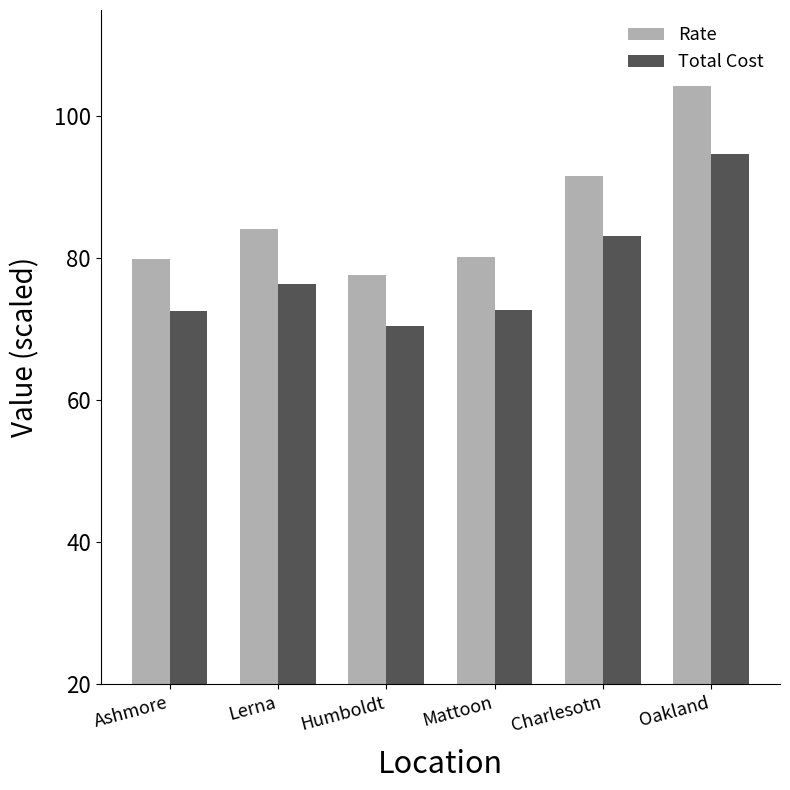

Which category has the lowest value in the Rate series?

Humboldt